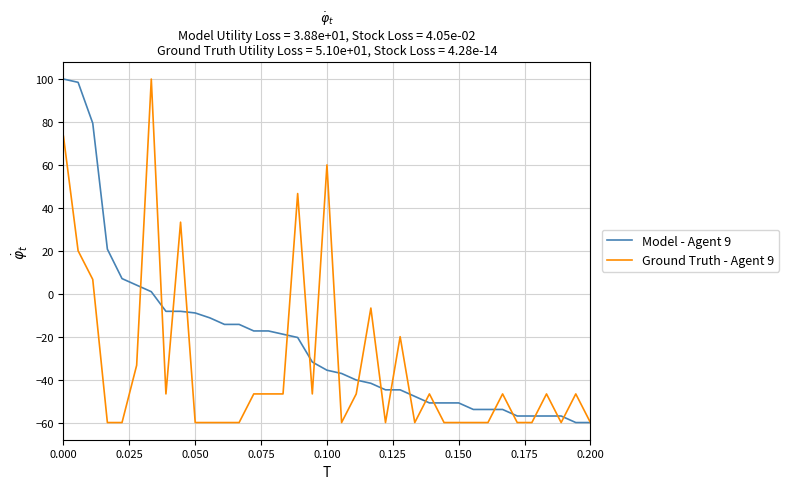

List the series in order of their overall mean, lowest first.

Ground Truth - Agent 9, Model - Agent 9